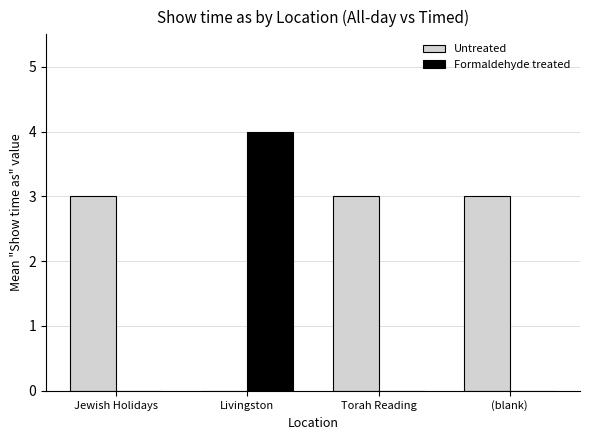

True or false: Formaldehyde treated has a value of 2 at Torah Reading.

False